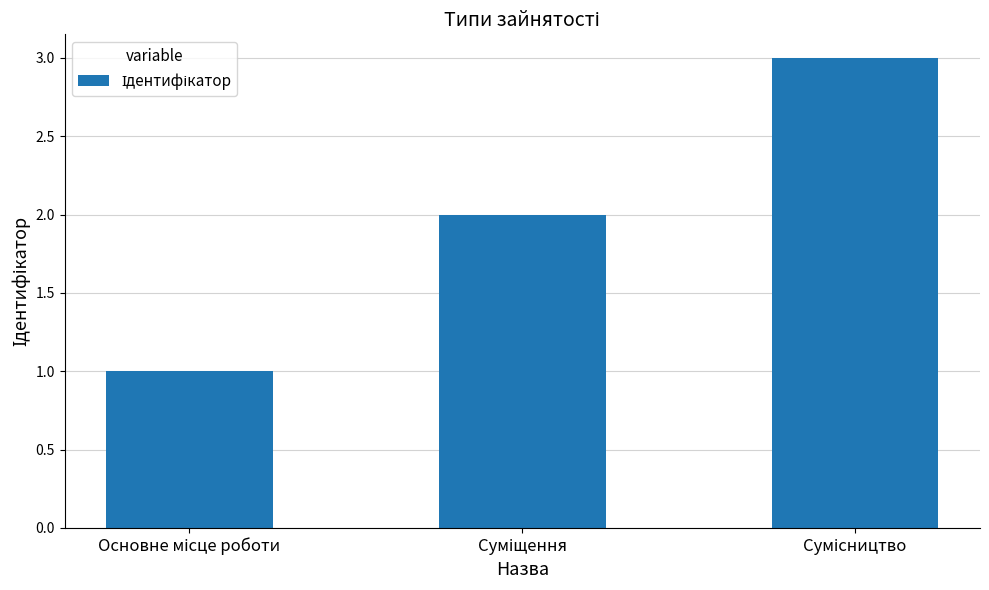

Are the bars horizontal?

No